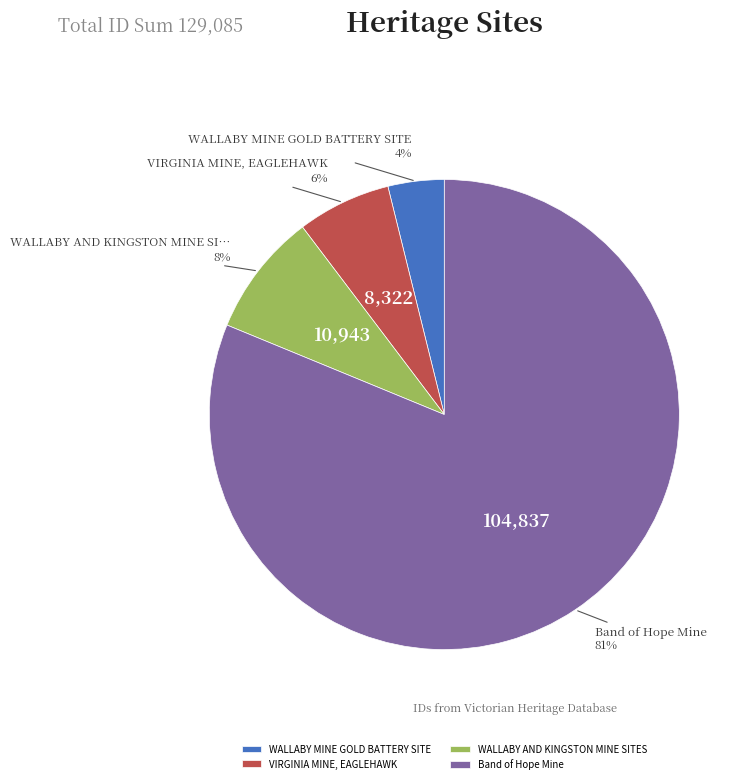

To the nearest percent, what is the average slice percentage?

25%